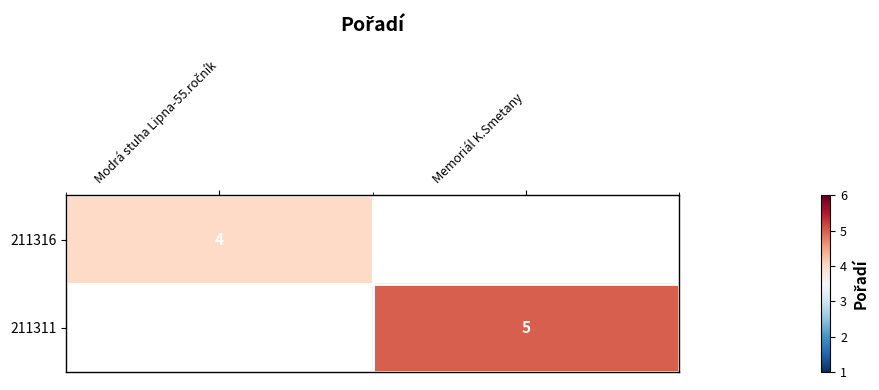

The 211311 series shows 5 at Memoriál K.Smetany. True or false?

True